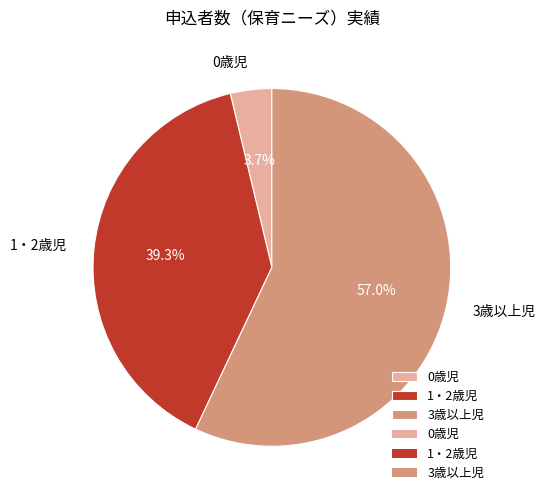

How many segments does this pie chart have?

3